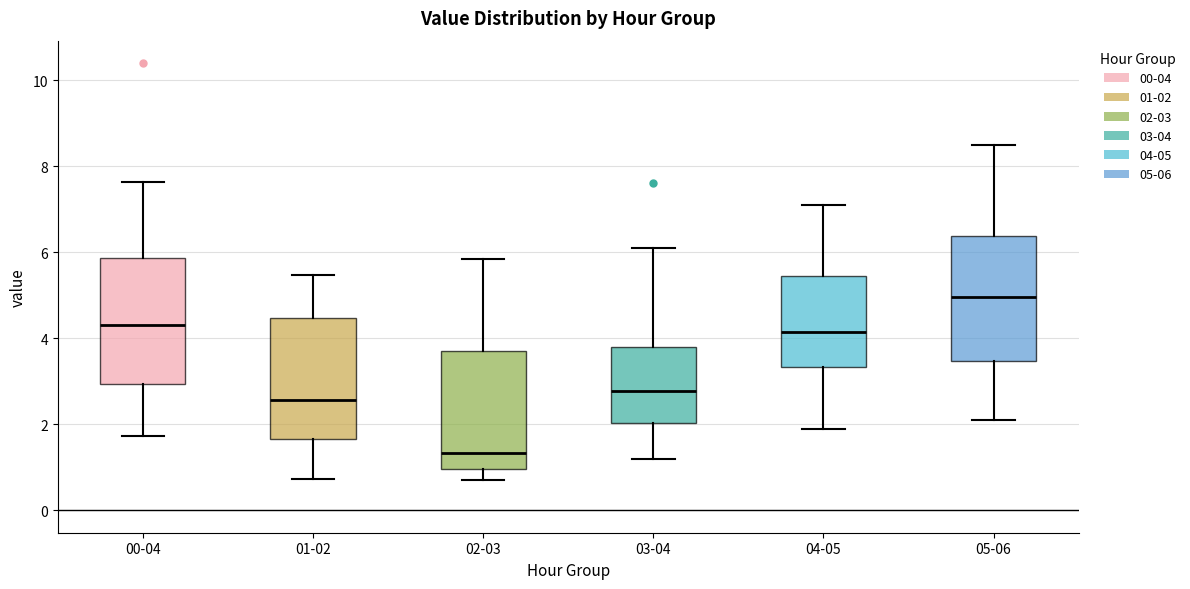

Reading left to right, read every box against the y-axis: the position of its median line, the range the box covers, and the ends of its whiskers. The values are not printed on the chart, so give them approximately, as read against the axis.

00-04: median 4.4, box 3.0 to 5.8, whiskers 1.8 to 7.6
01-02: median 2.6, box 1.6 to 4.4, whiskers 0.8 to 5.4
02-03: median 1.4, box 1.0 to 3.8, whiskers 0.8 to 5.8
03-04: median 2.8, box 2.0 to 3.8, whiskers 1.2 to 6.2
04-05: median 4.2, box 3.4 to 5.4, whiskers 2.0 to 7.2
05-06: median 5.0, box 3.4 to 6.4, whiskers 2.2 to 8.6